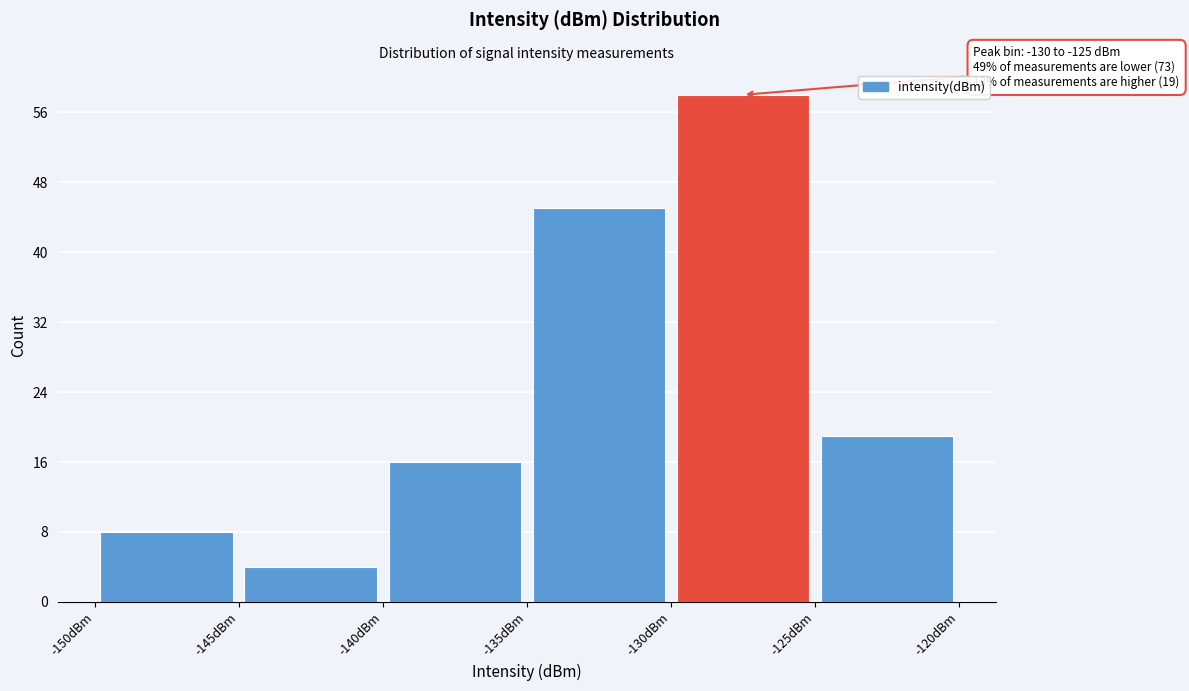

Which range on the x-axis has the tallest bar?

-130 to -125